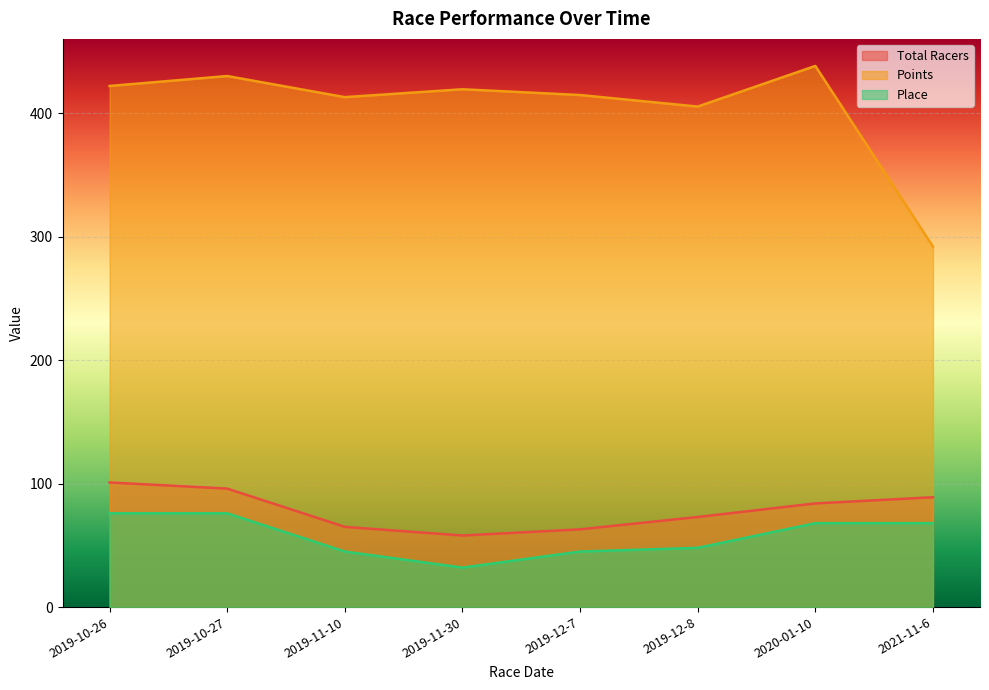

What is the label of the 4th point from the right?

2019-12-7